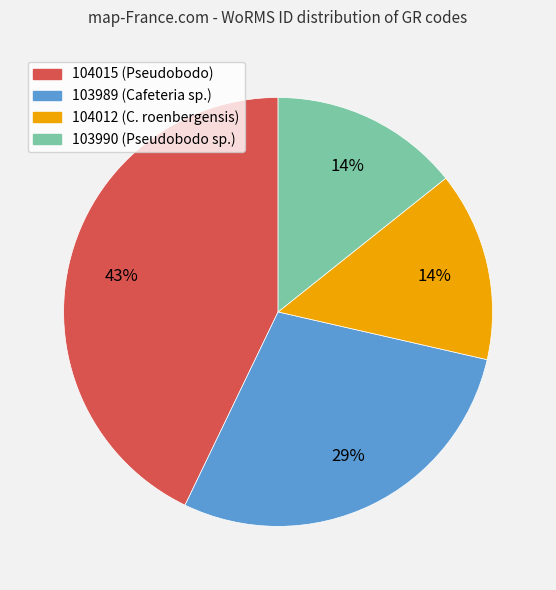

Is there a majority slice in this chart?

No